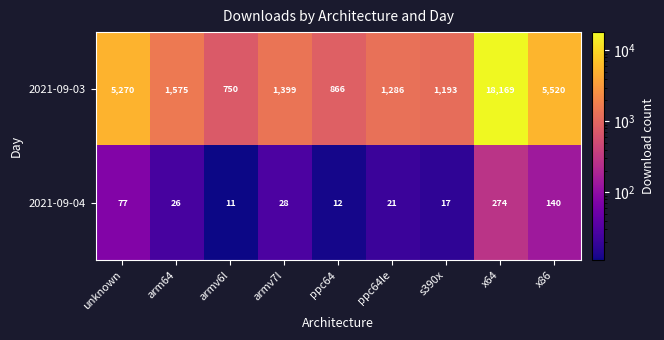

Is it true that 2021-09-04 equals 28 at armv7l?

True